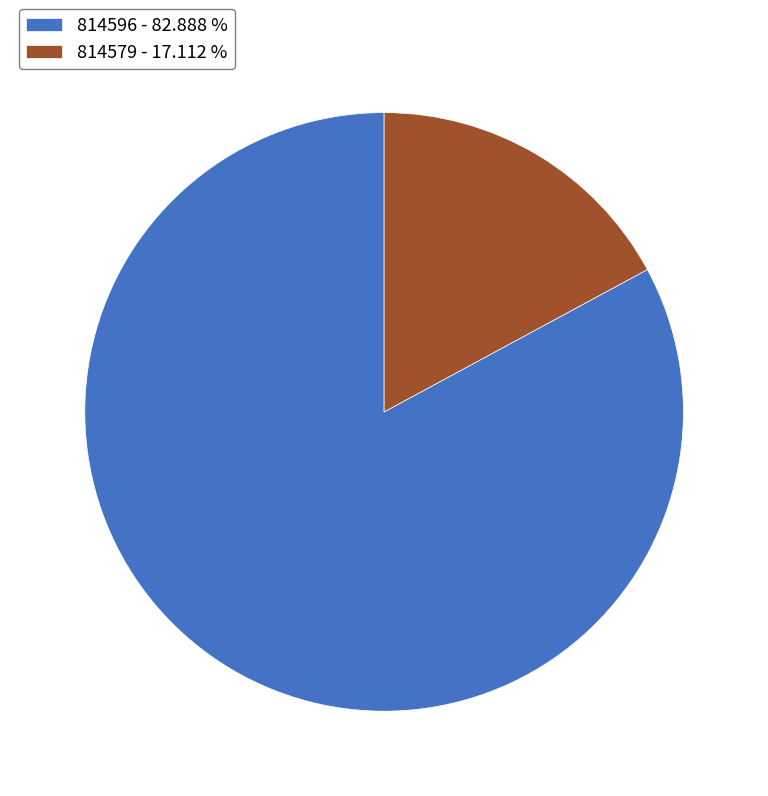

What is the largest slice in the pie chart?

814596